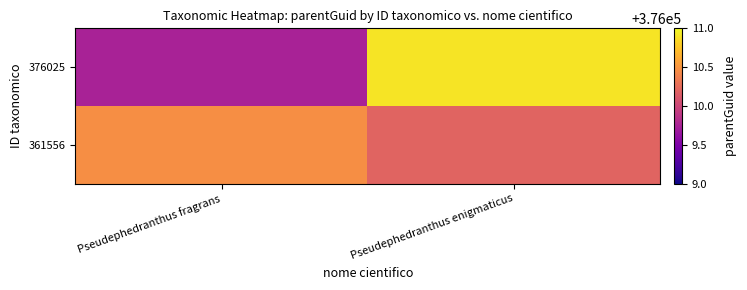

Between Pseudephedranthus fragrans and Pseudephedranthus enigmaticus, which series saw the biggest shift?

376025